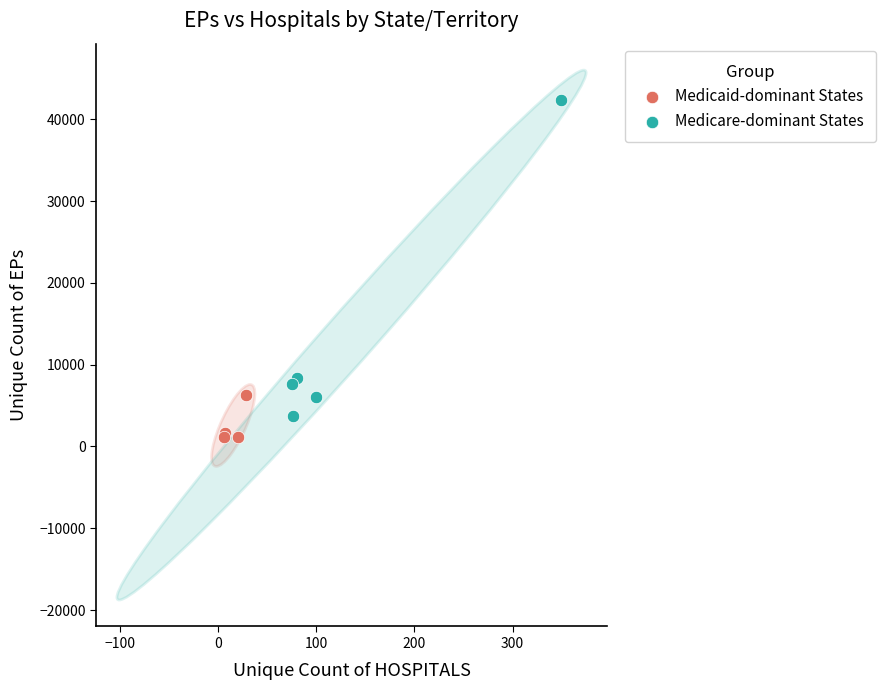

Which series has the largest Y range (max minus min)?

Medicare-dominant States